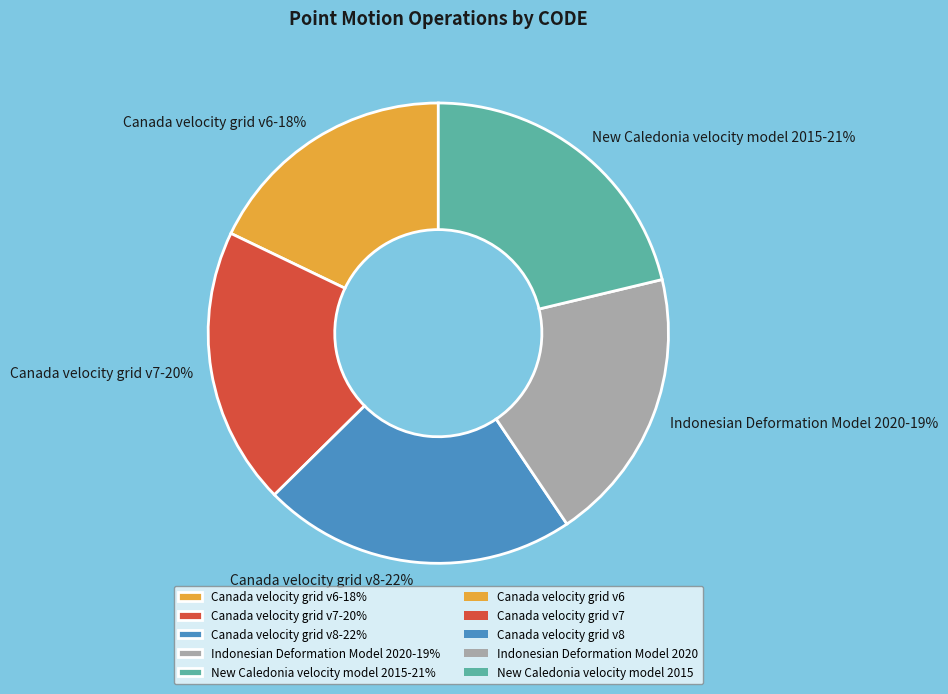

Which slice is the largest?

Canada velocity grid v8